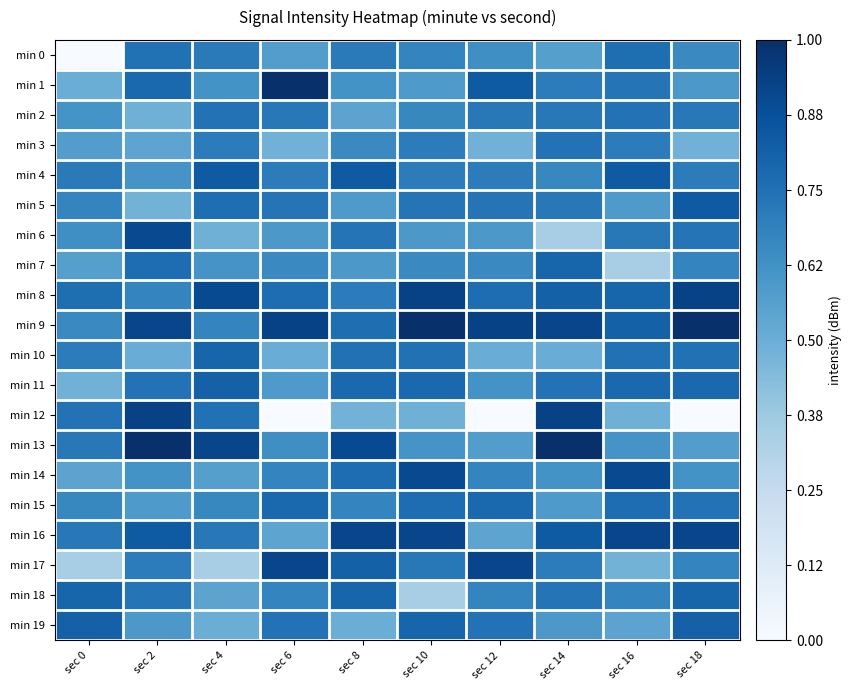

How many series are shown in this chart?

20